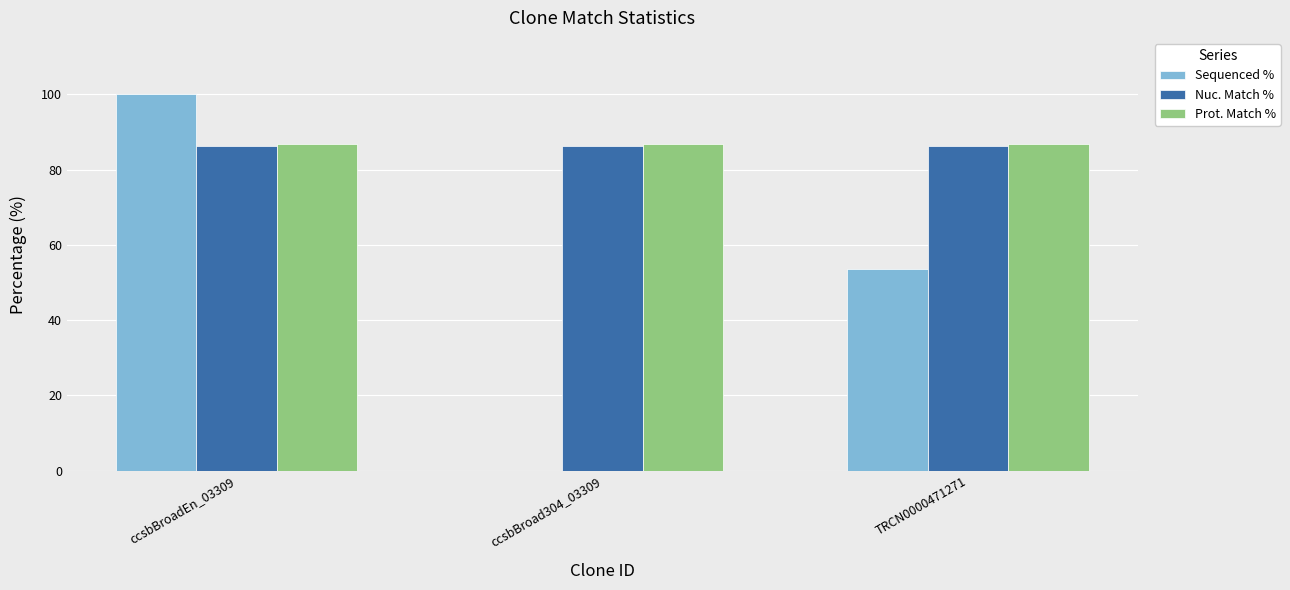

Reading left to right, transcribe all the data shown in this chart.

Sequenced %: 100.0	0.0	53.5
Nuc. Match %: 86.2	86.2	86.2
Prot. Match %: 86.9	86.9	86.9